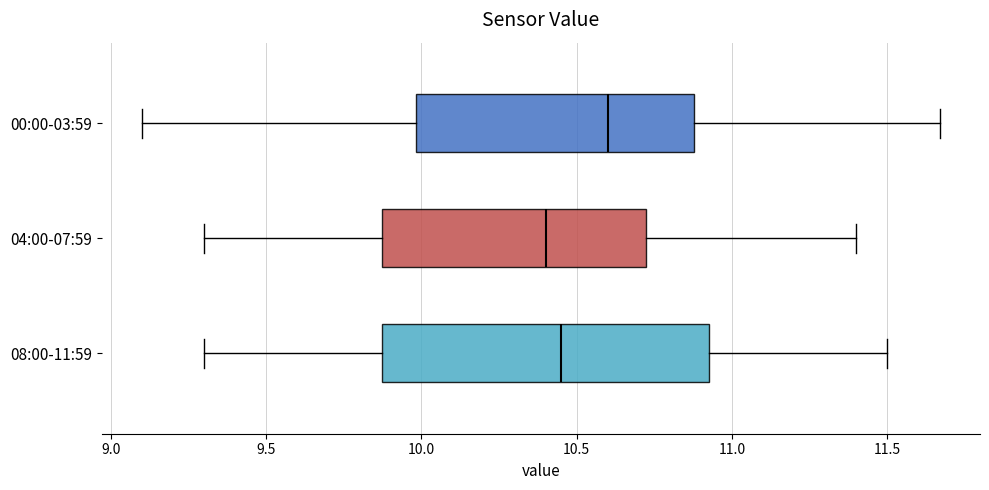

Where does the left whisker of the box for 04:00-07:59 end on the x-axis? The values are not printed on the chart, so give them approximately, as read against the axis.

9.30